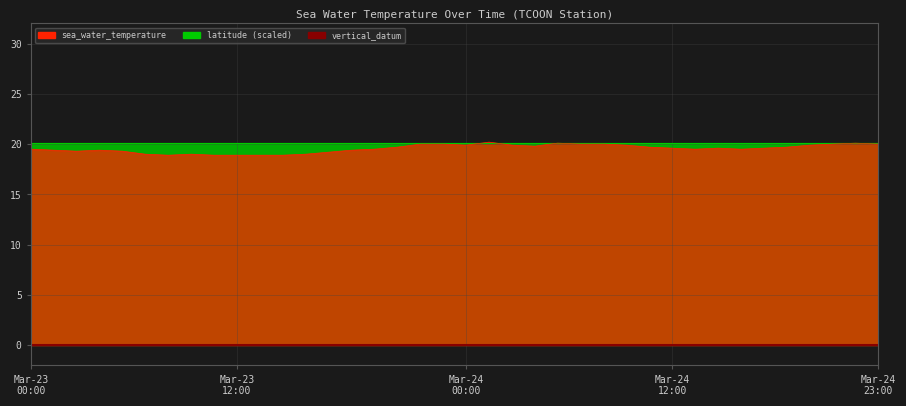

Which series has the largest total across all categories?

latitude